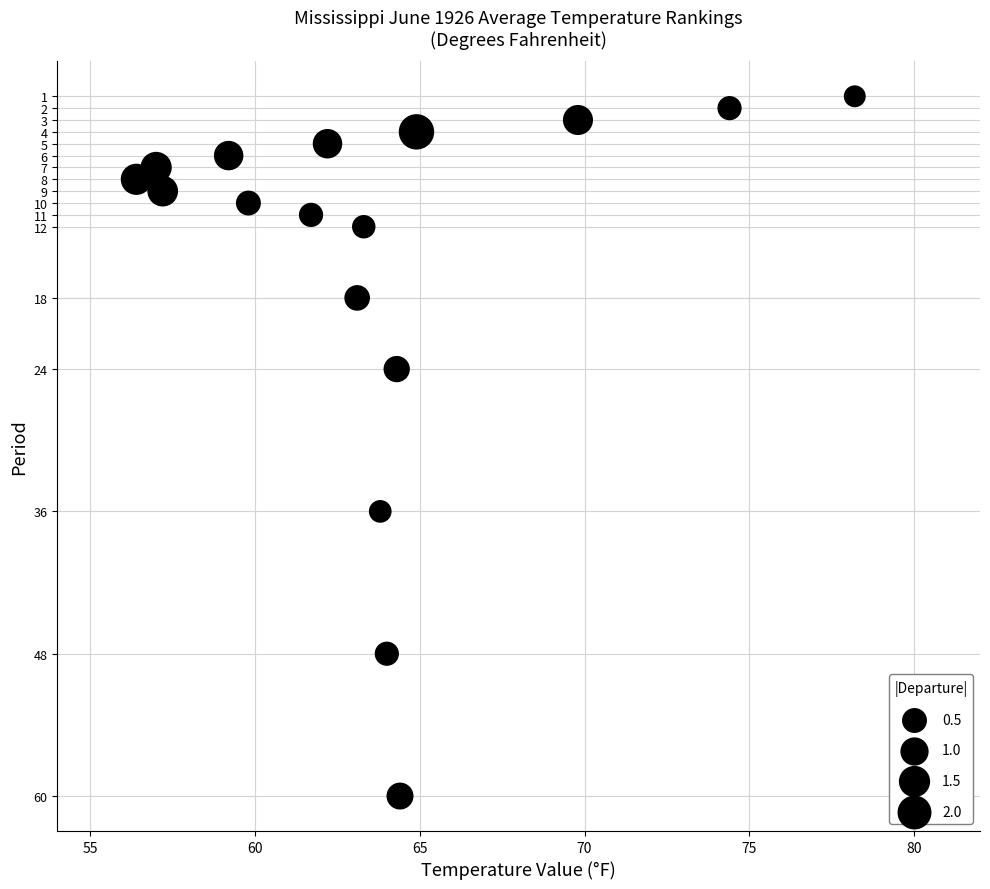

What is the range of Y values (max minus min)?

59